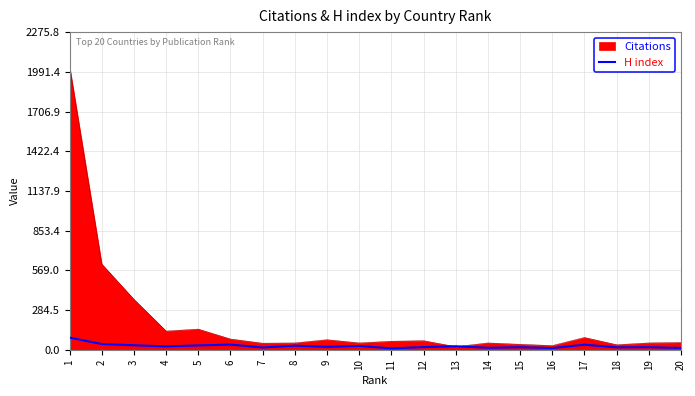

Where is the data nearest to the value 48?

2